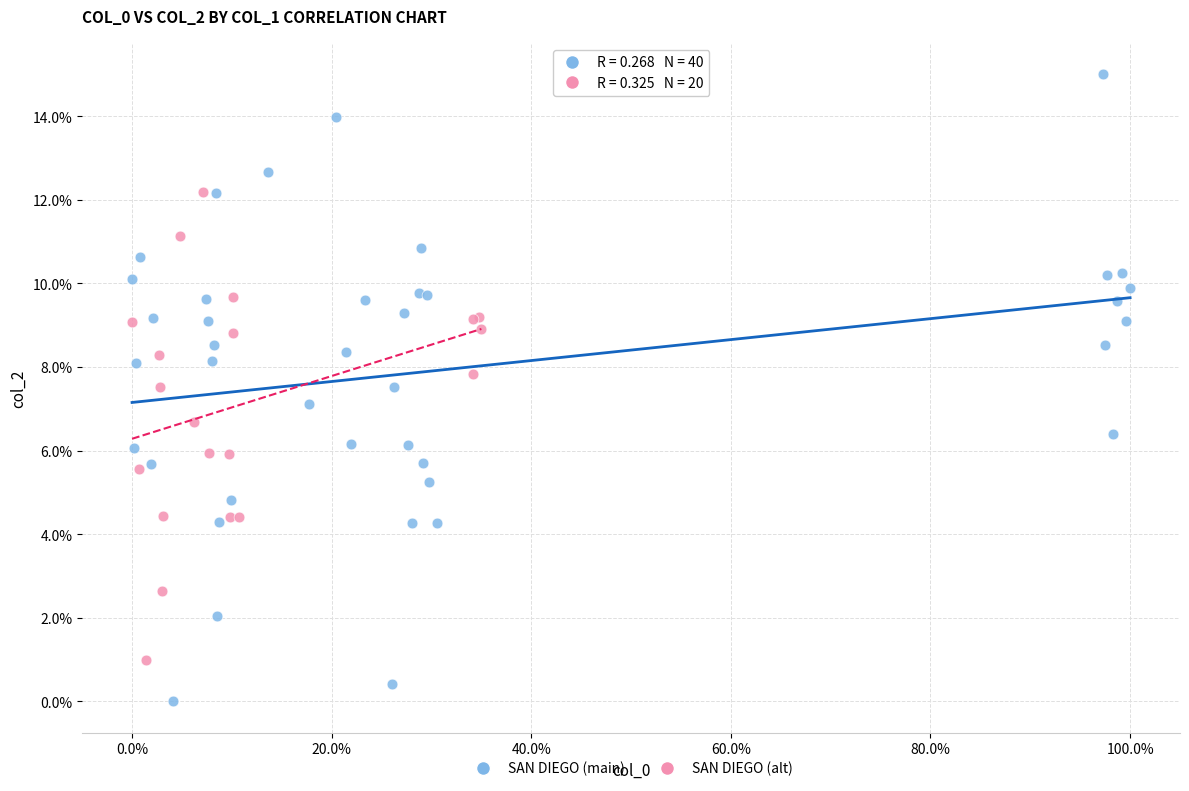

Which series contains the highest Y value?

SAN DIEGO (main)